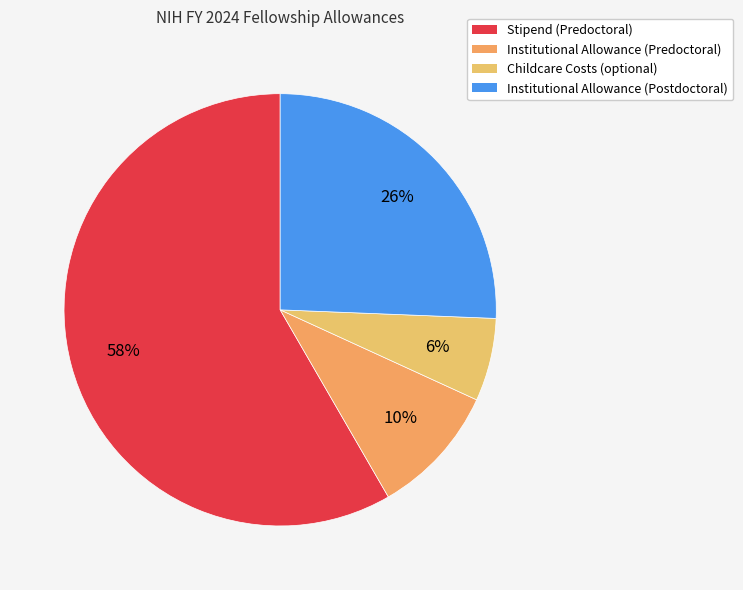

Rank the categories by value from highest to lowest.

Stipend (Predoctoral), Institutional Allowance (Postdoctoral), Institutional Allowance (Predoctoral), Childcare Costs (optional)